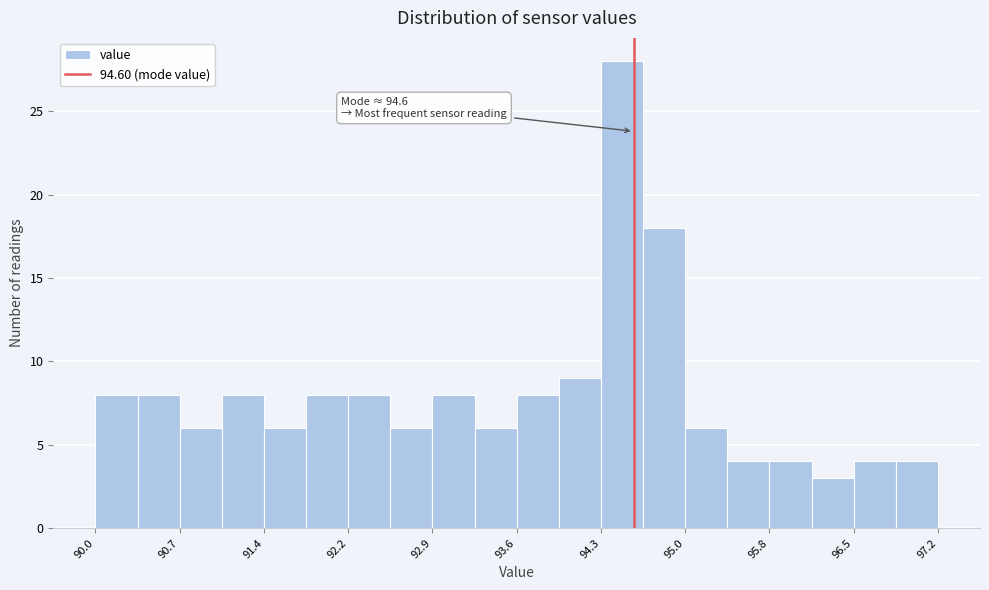

Around what value on the x-axis is the tallest bar? Give the approximate position of its centre, as read against the axis.

94.5